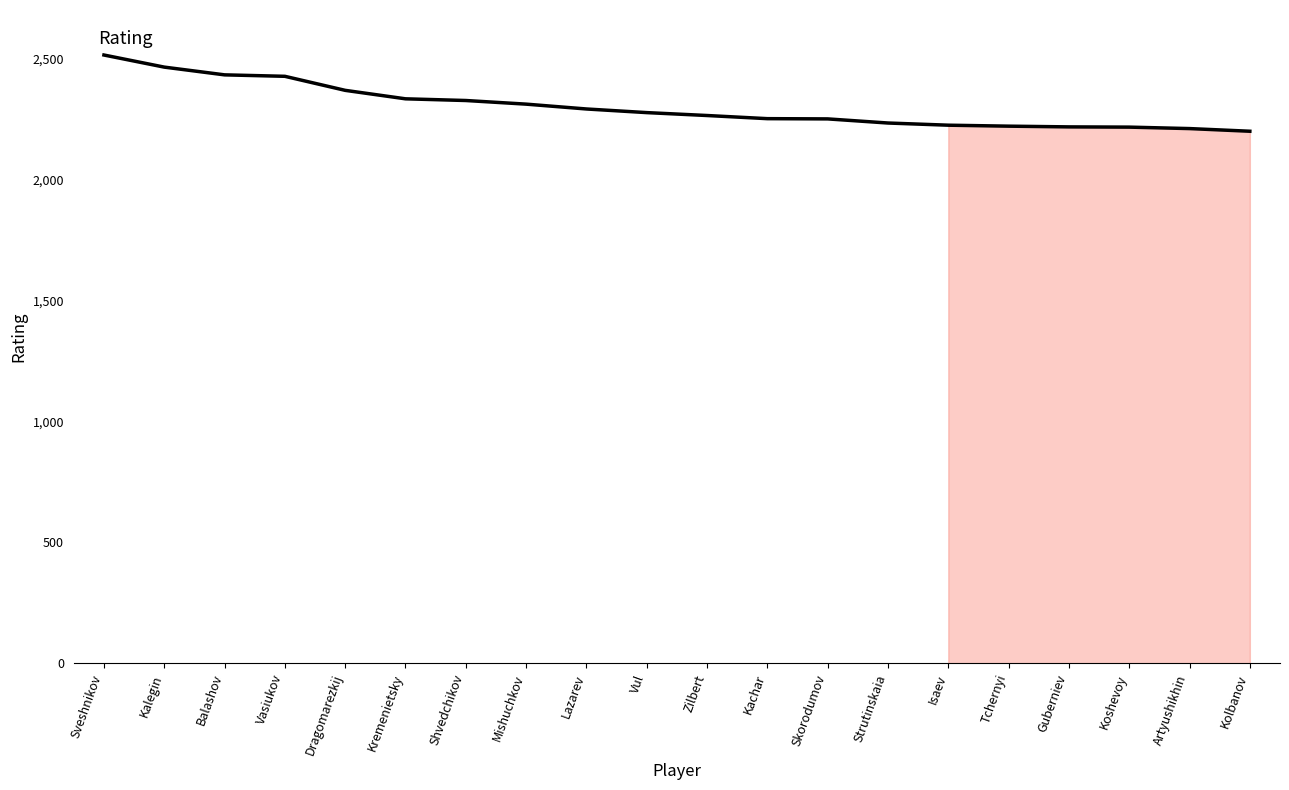

How many lines are shown in the chart?

1